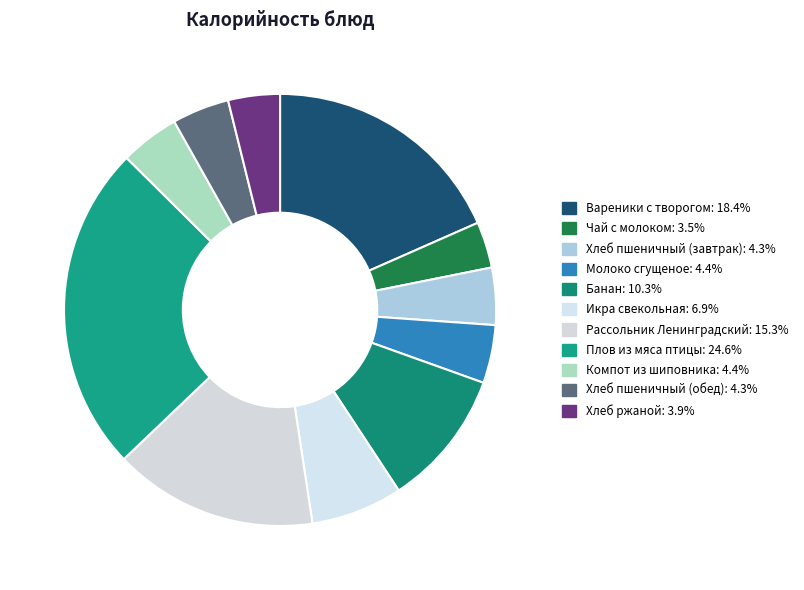

To the nearest percent, what portion does Рассольник Ленинградский represent?

15%